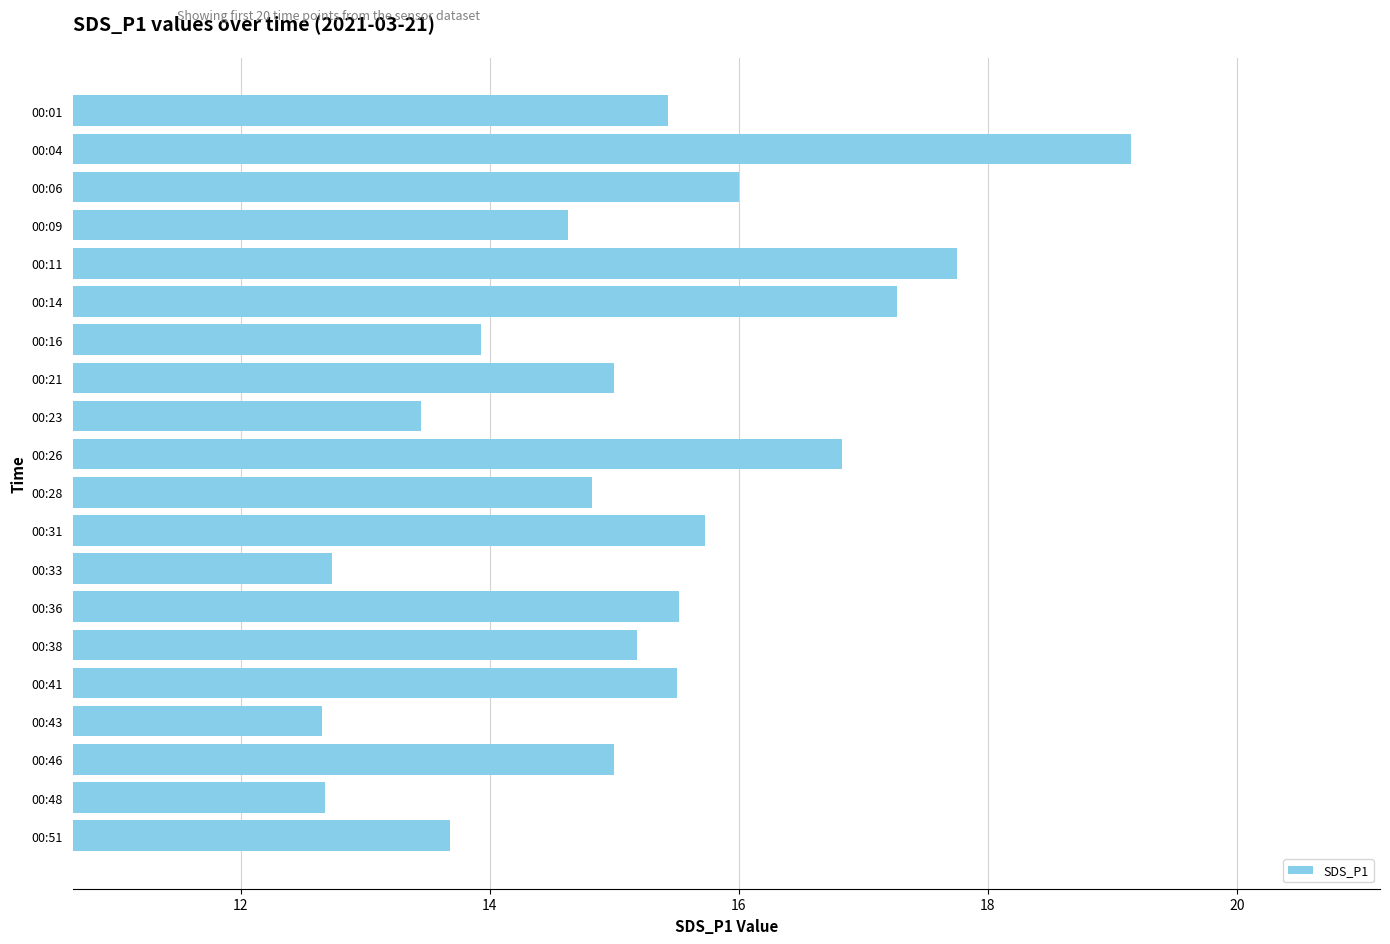

Which category has the highest value across all series?

00:04